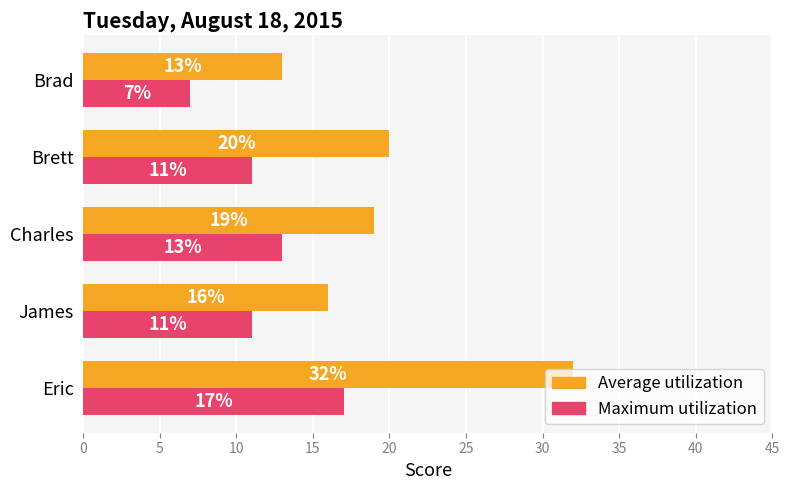

Is it true that Average utilization equals 32 at Eric?

True